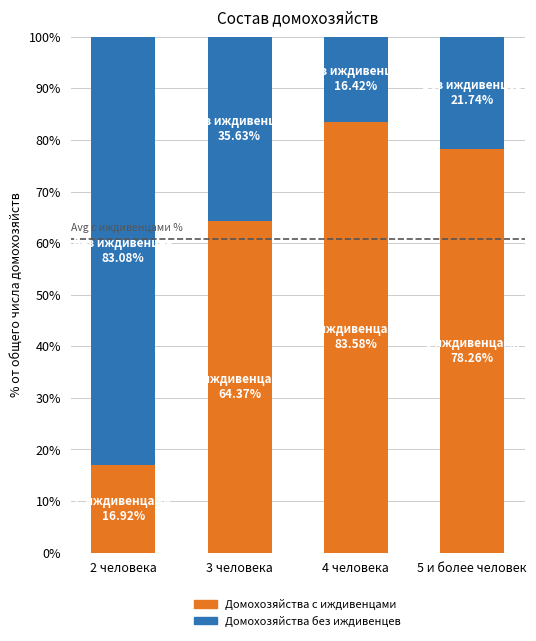

What is the average value of the Домохозяйства с иждивенцами series?

60.8